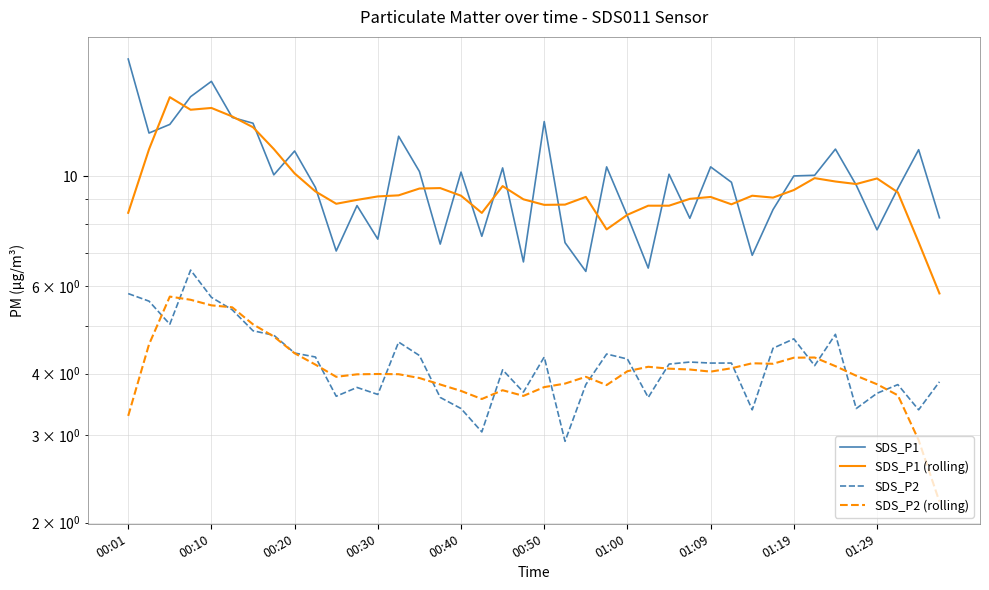

How many lines are shown in the chart?

4